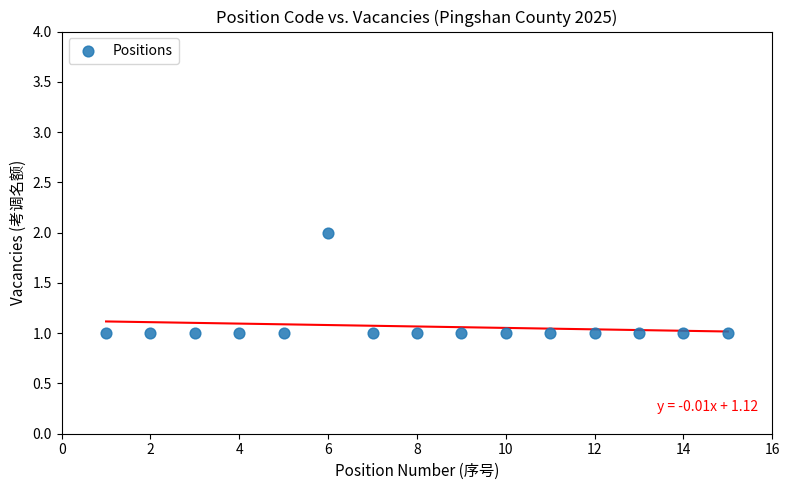

What is the range of X values (max minus min)?

14